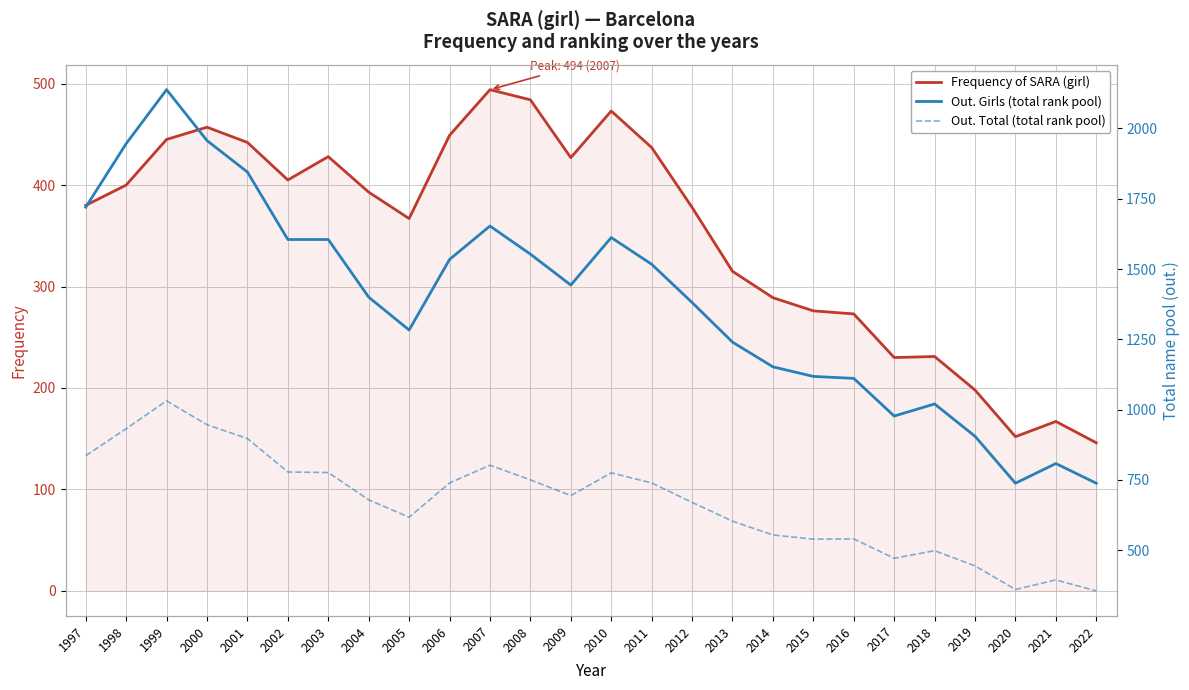

What is the maximum value for Out. Total (total rank pool)?

1031